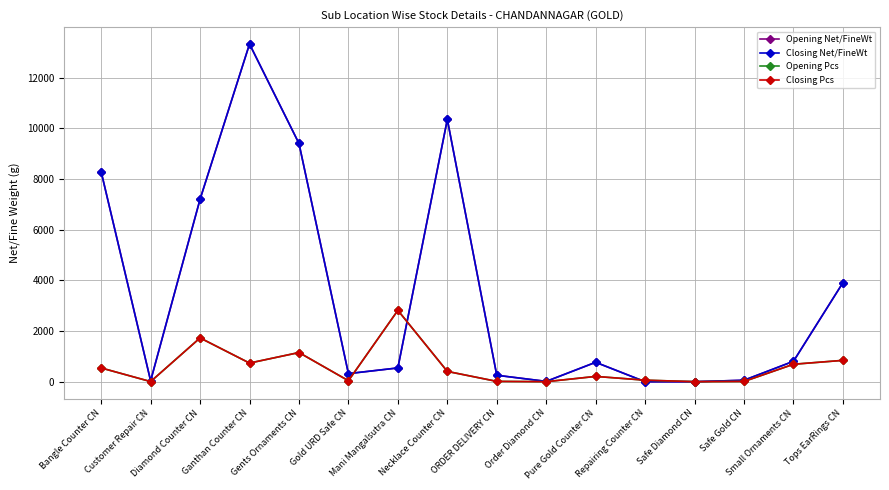

Which category has the highest value across all series?

Ganthan Counter CN